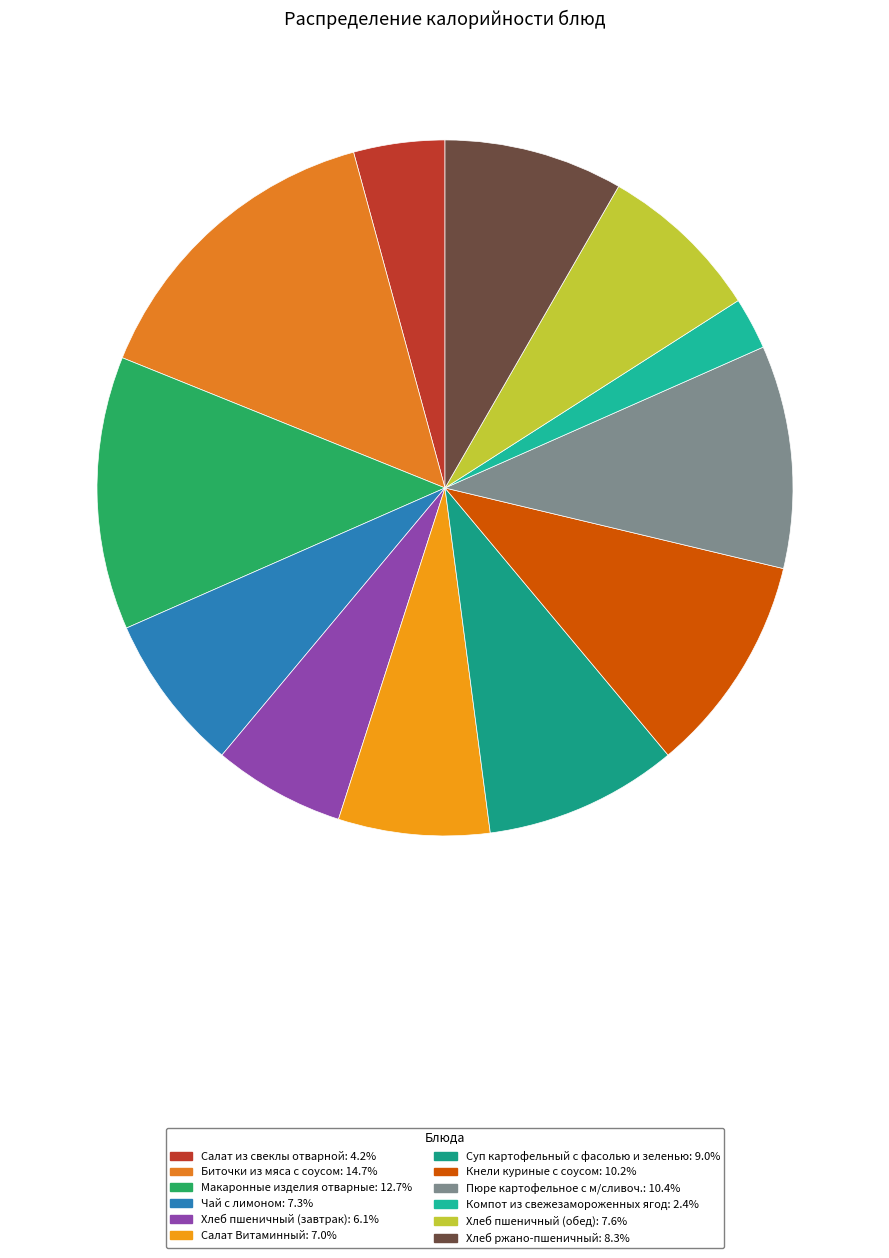

Count the number of slices in the pie.

12